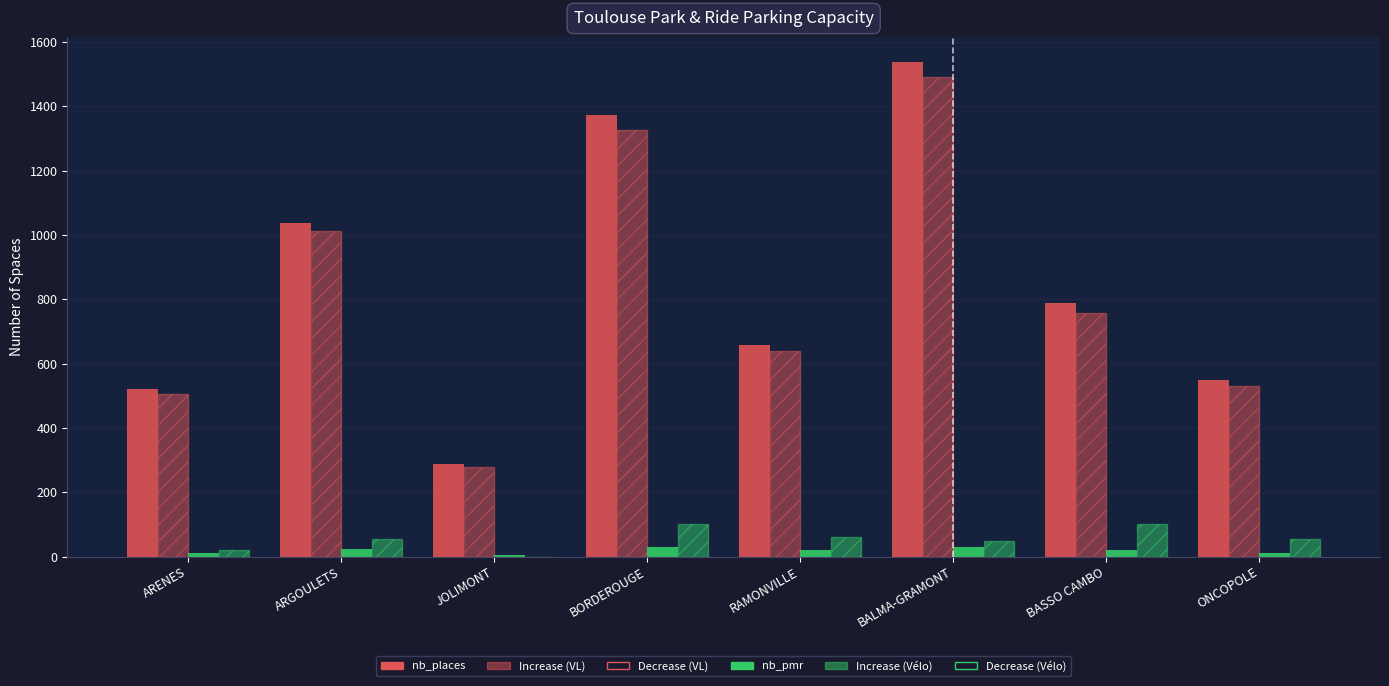

How many distinct data groups are displayed?

4